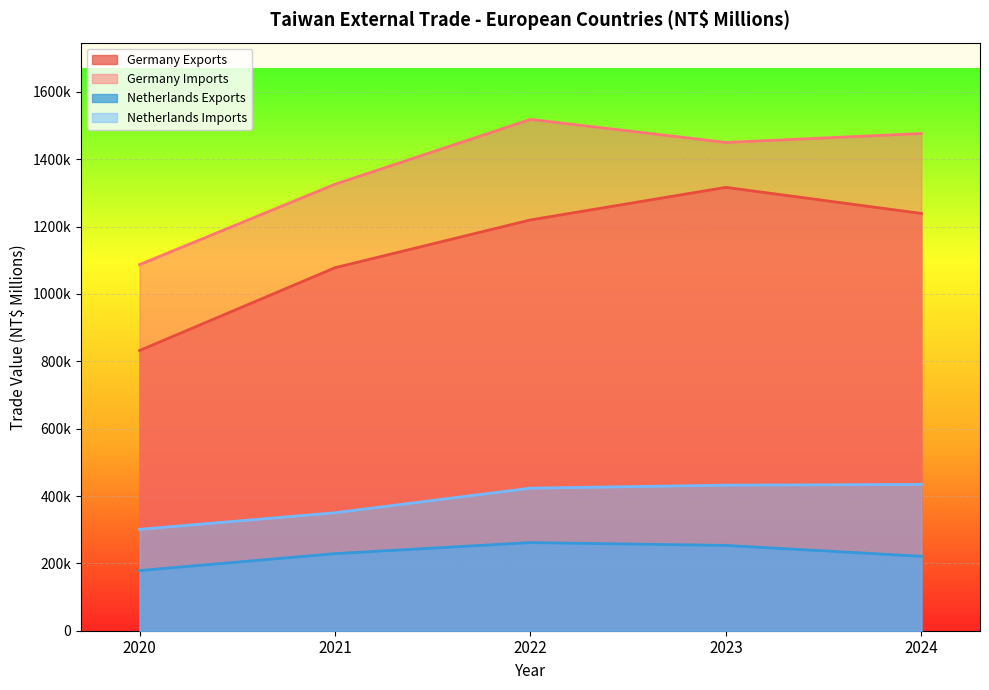

Reading left to right, what are all the values shown in this chart?

Germany Exports: 831957	1077761	1219698	1316415	1238957
Germany Imports: 1087075	1325647	1518279	1449795	1476290
Netherlands Exports: 178607	228868	261678	253301	220965
Netherlands Imports: 300969	350318	423245	432178	434366